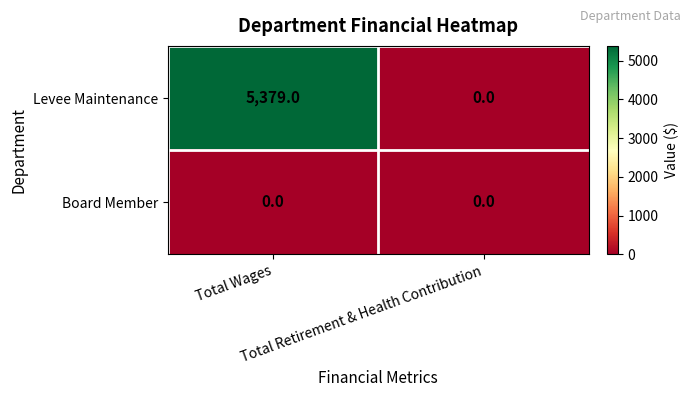

How many values in the Levee Maintenance series are below 5379?

1